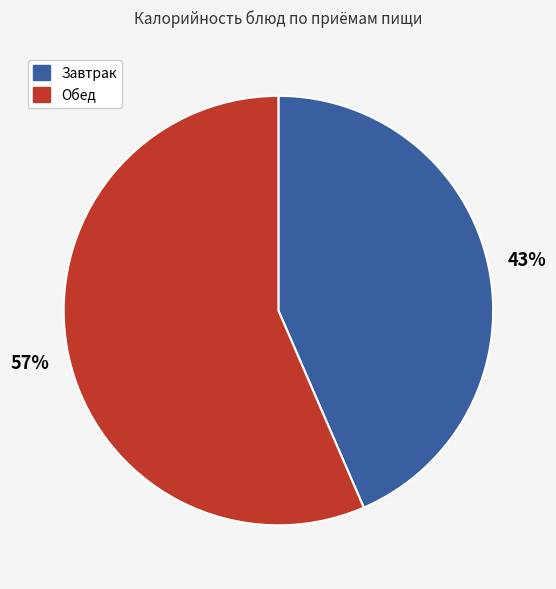

Does any single category account for the majority?

Yes